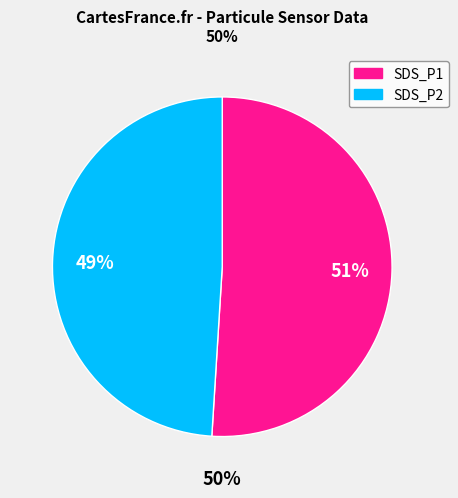

Between SDS_P2 and SDS_P1, which is larger?

SDS_P1